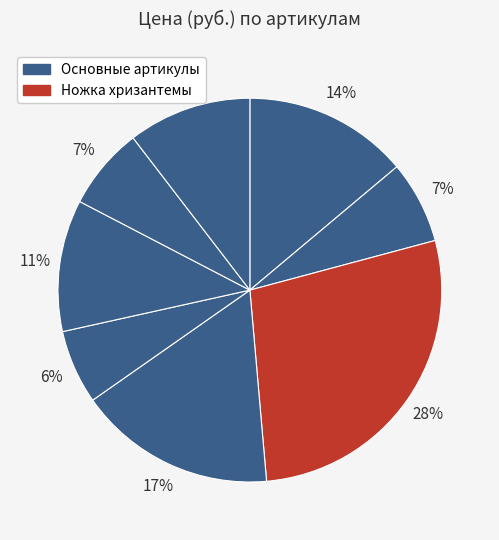

Count the number of slices in the pie.

8